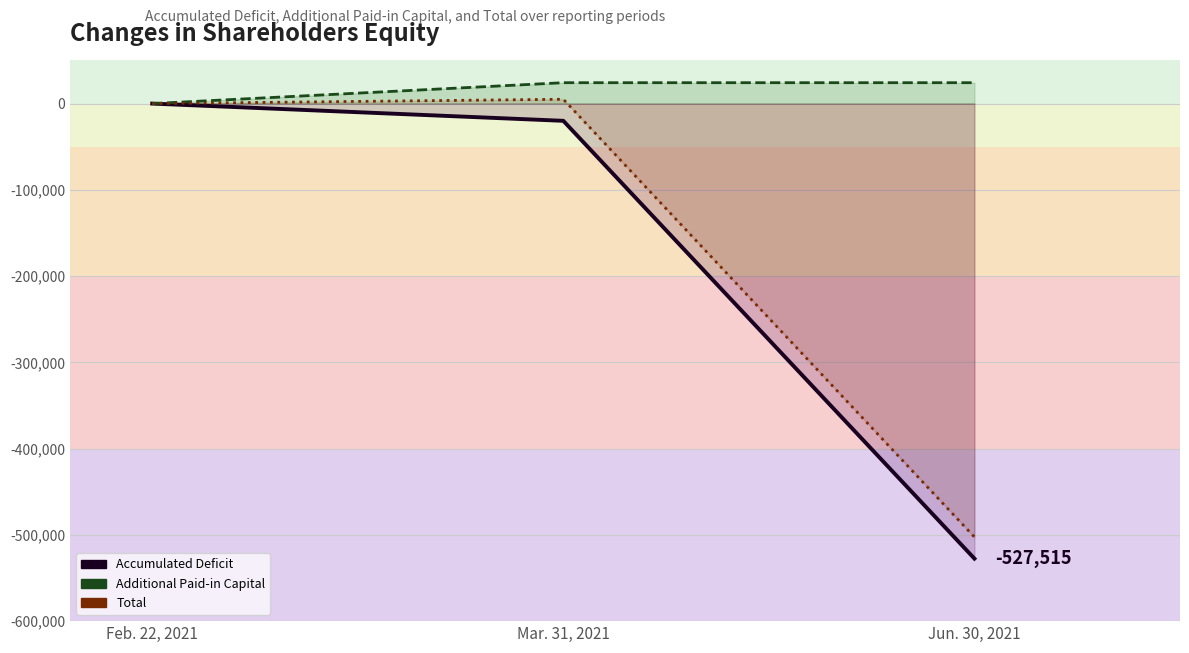

What position from the right is Jun. 30, 2021?

1